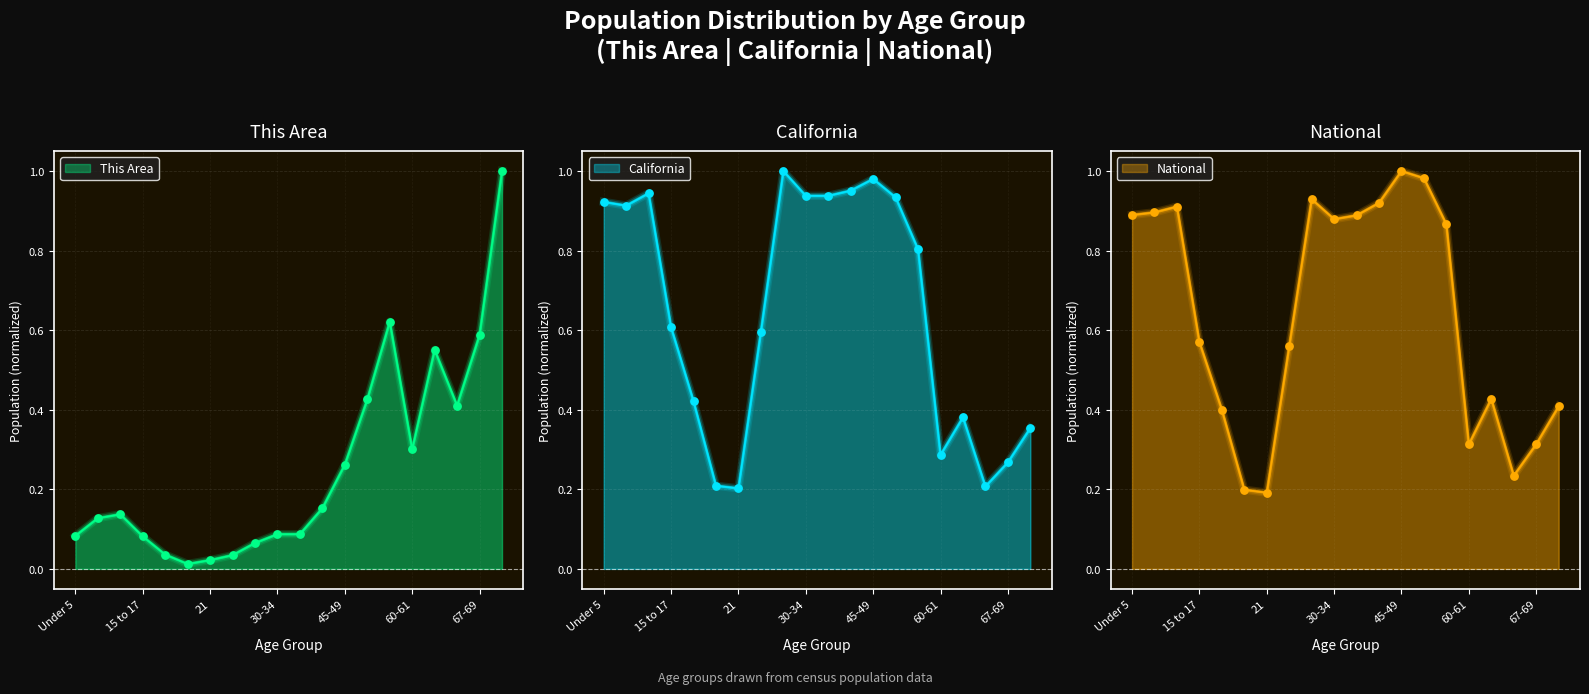

What are all the series names shown in the legend?

This Area, California, National